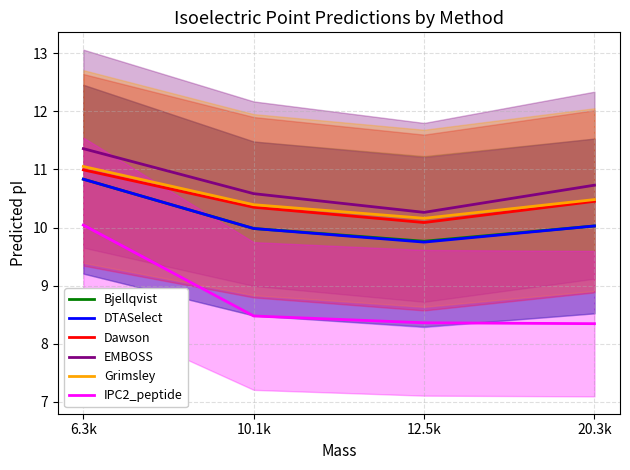

How many values in the DTASelect series exceed 10?

2